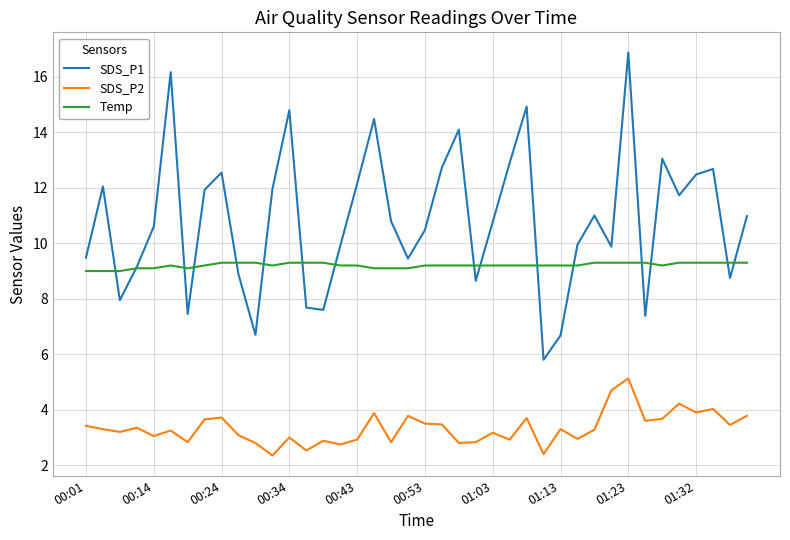

Which series has the widest spread of values?

SDS_P1